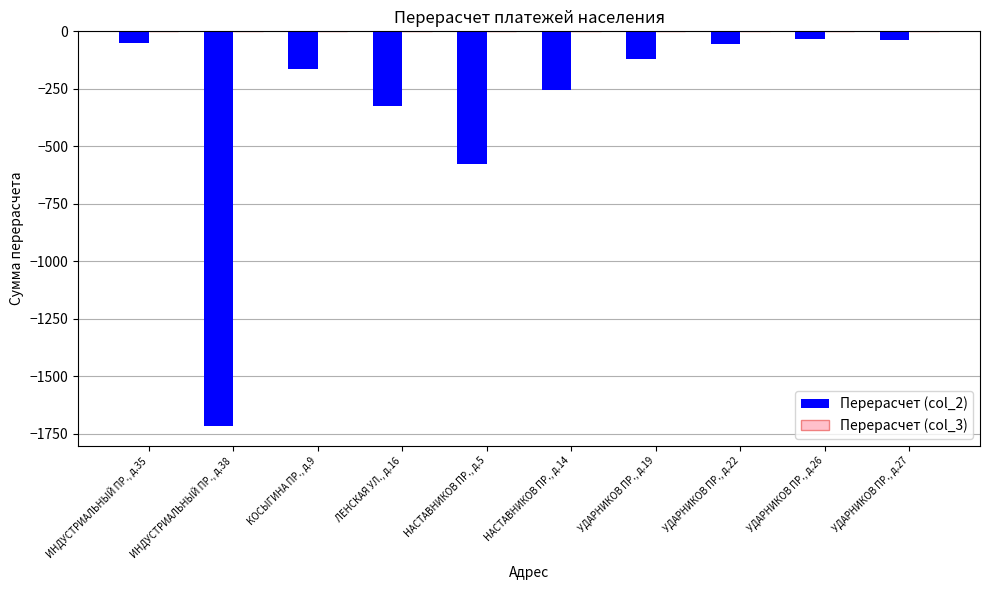

What is the label of the 7th bar from the left?

УДАРНИКОВ ПР., д.19